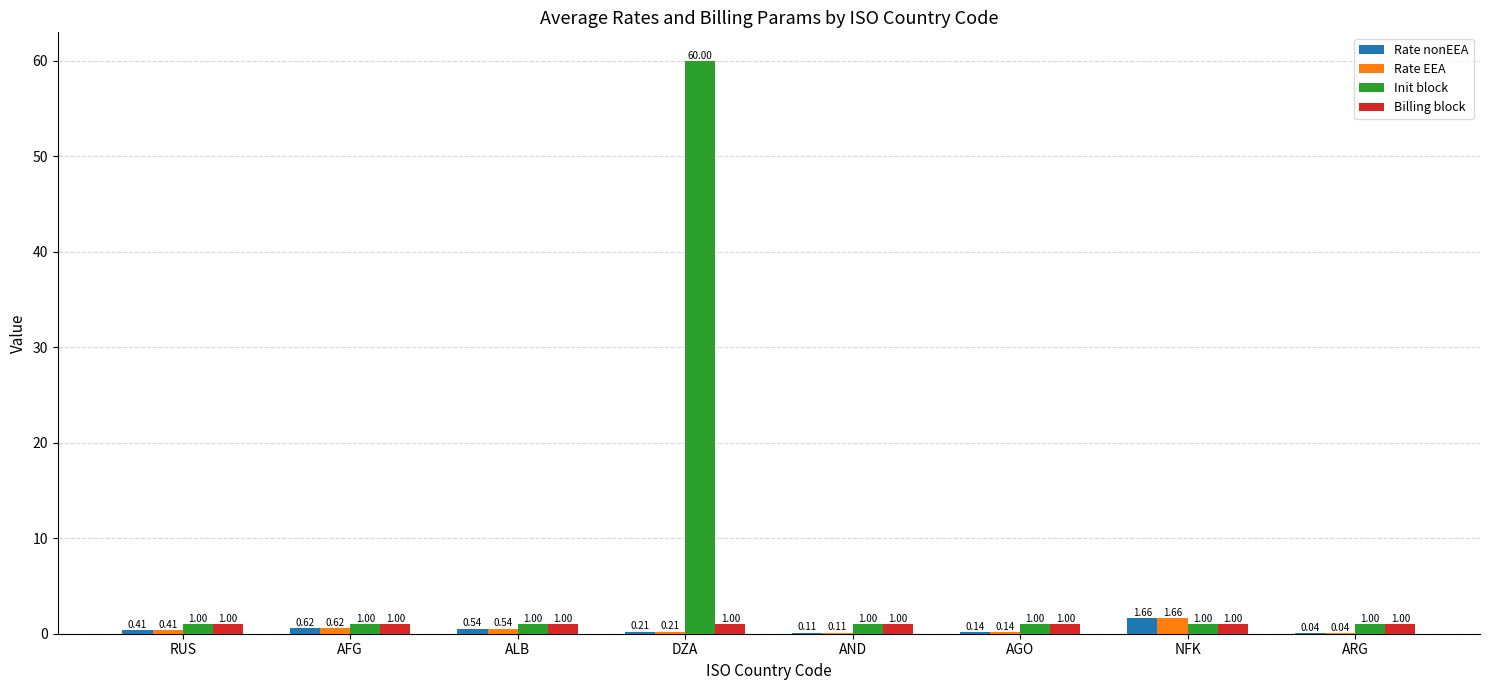

Are the bars grouped side by side (vs. stacked)?

Yes